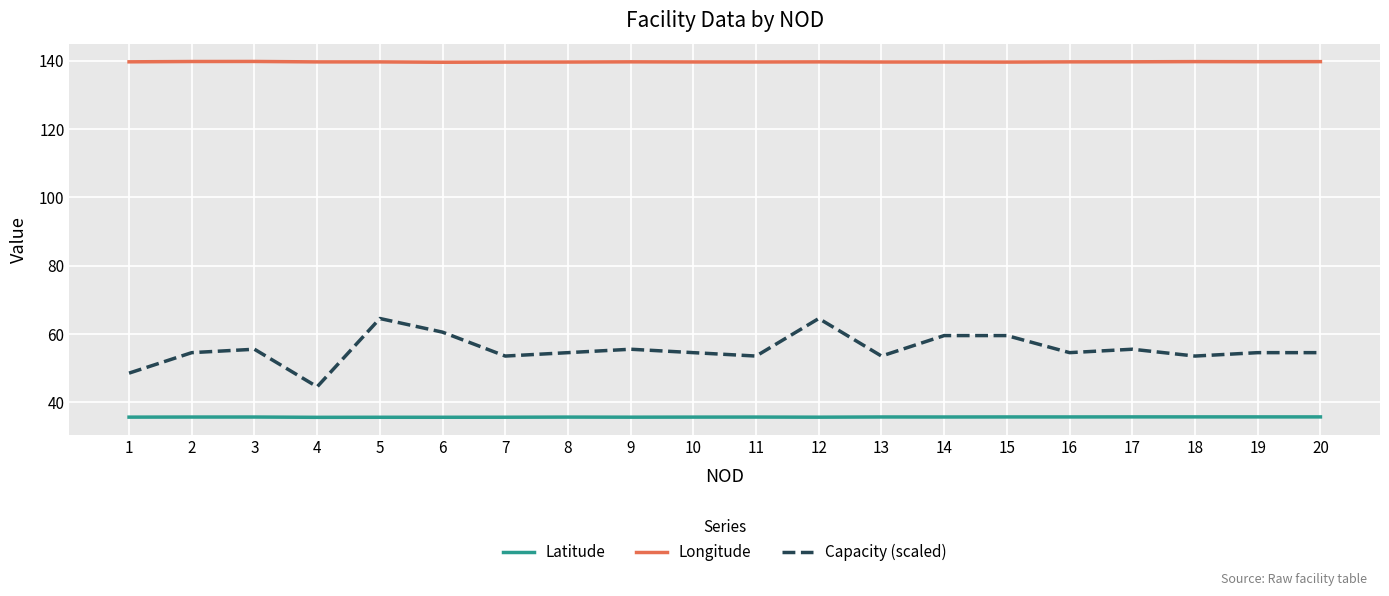

What is the difference between the highest and lowest values at 15?

103.9